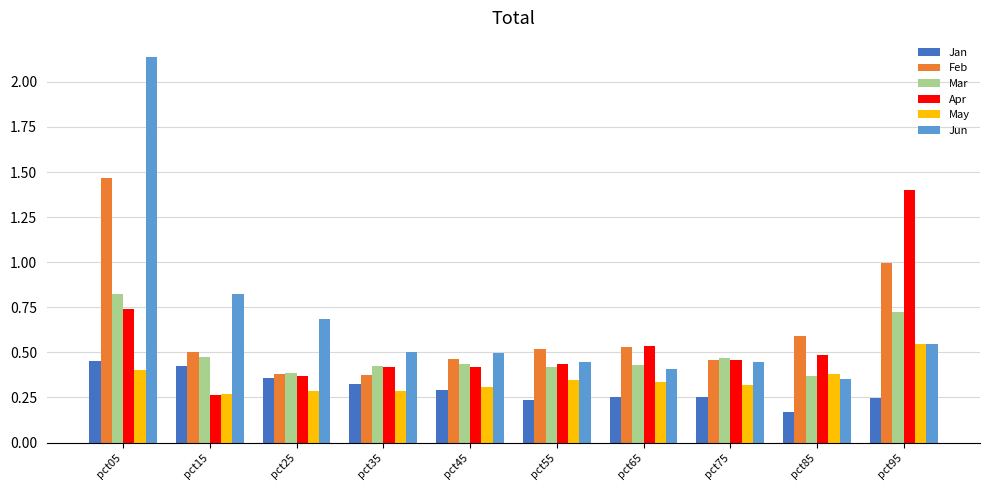

At which category is the sum across all series the highest?

pct05